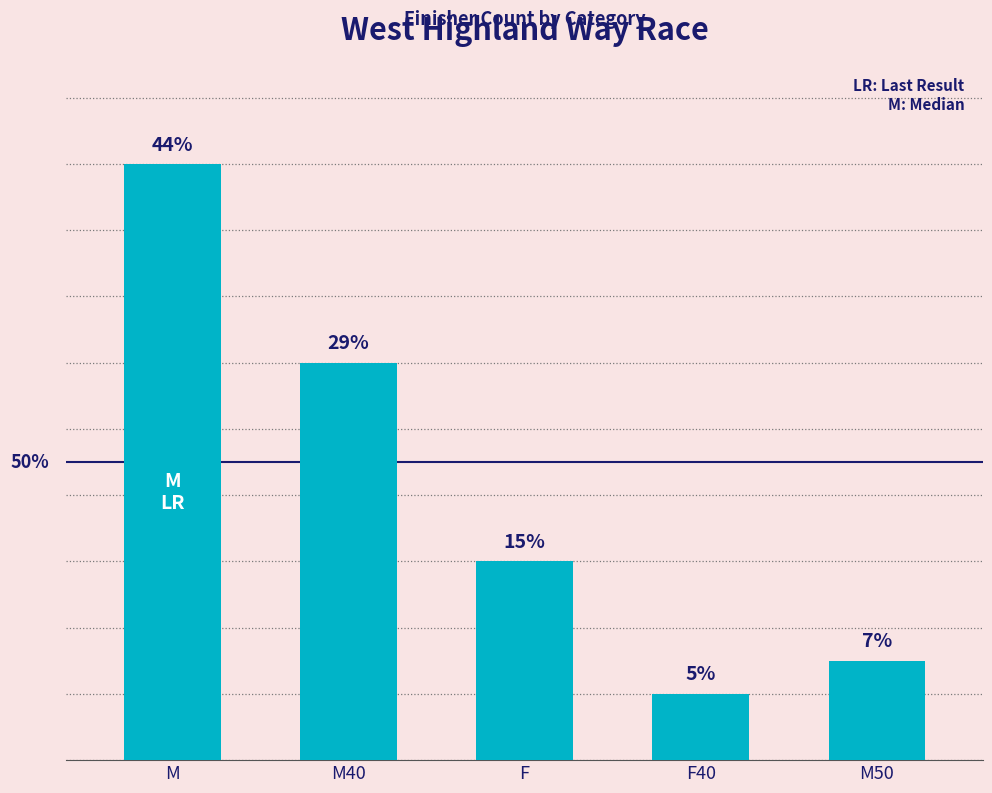

Are the bars horizontal?

No